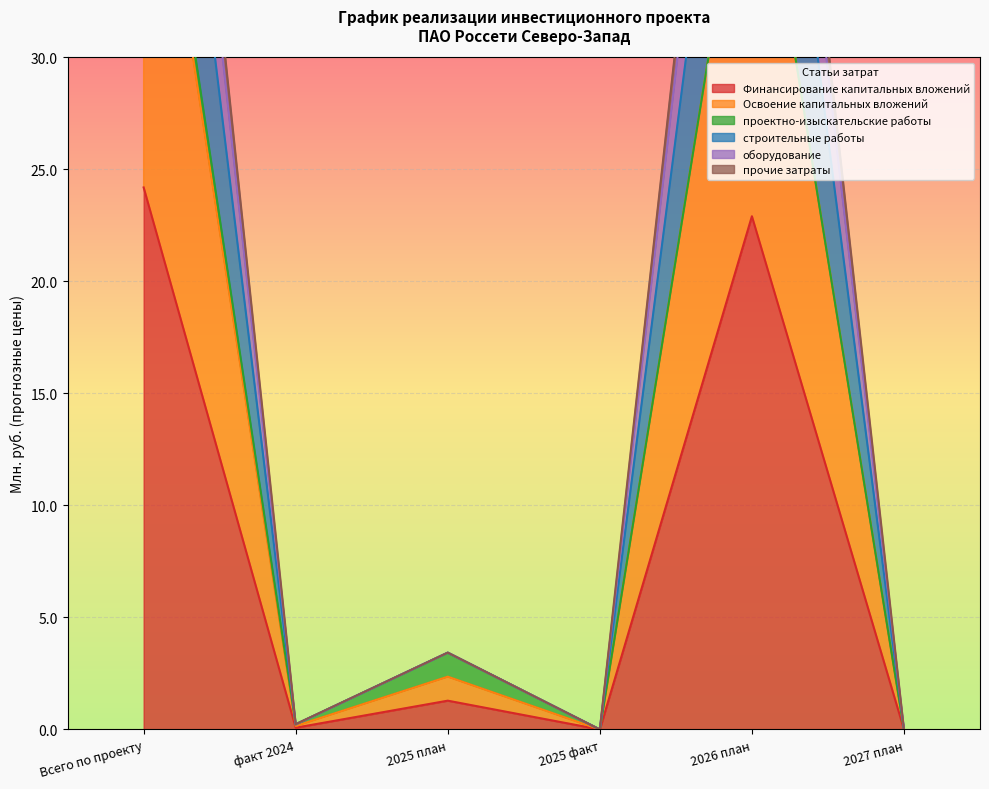

The Финансирование капитальных вложений series shows 1.3 at 2025 план. True or false?

True